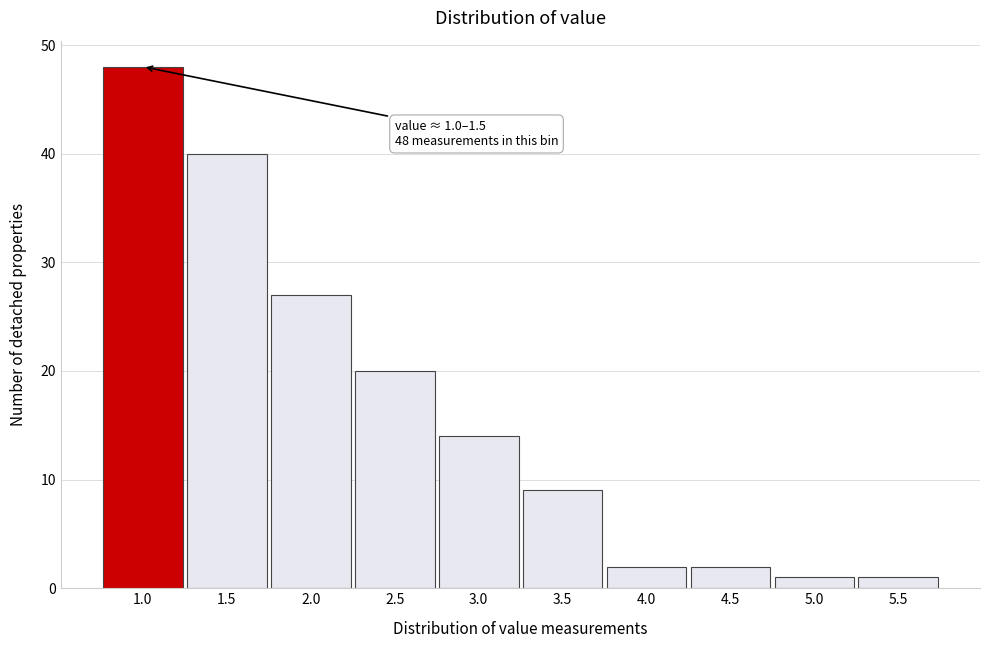

Reading right to left, transcribe all the data shown in this chart.

1	1	2	2	9	14	20	27	40	48